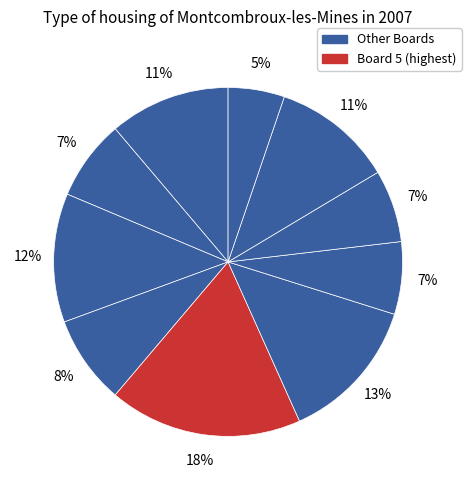

Which category has the biggest portion of the pie?

Board 5